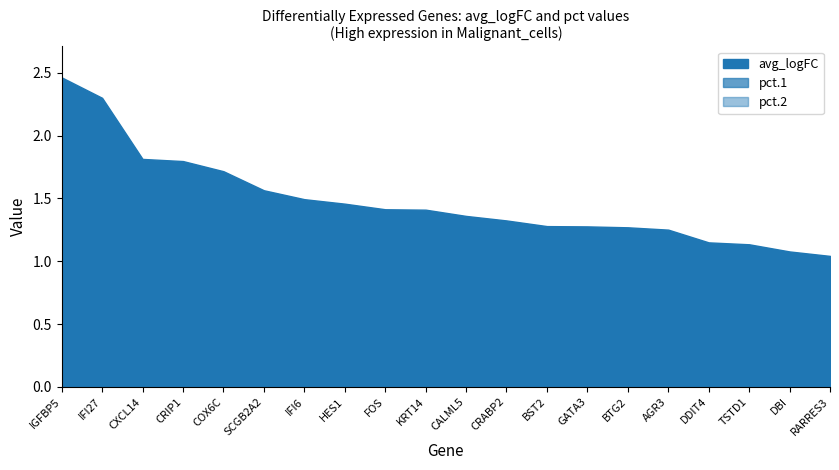

True or false: there are more than 2 points higher than both neighbors.

False